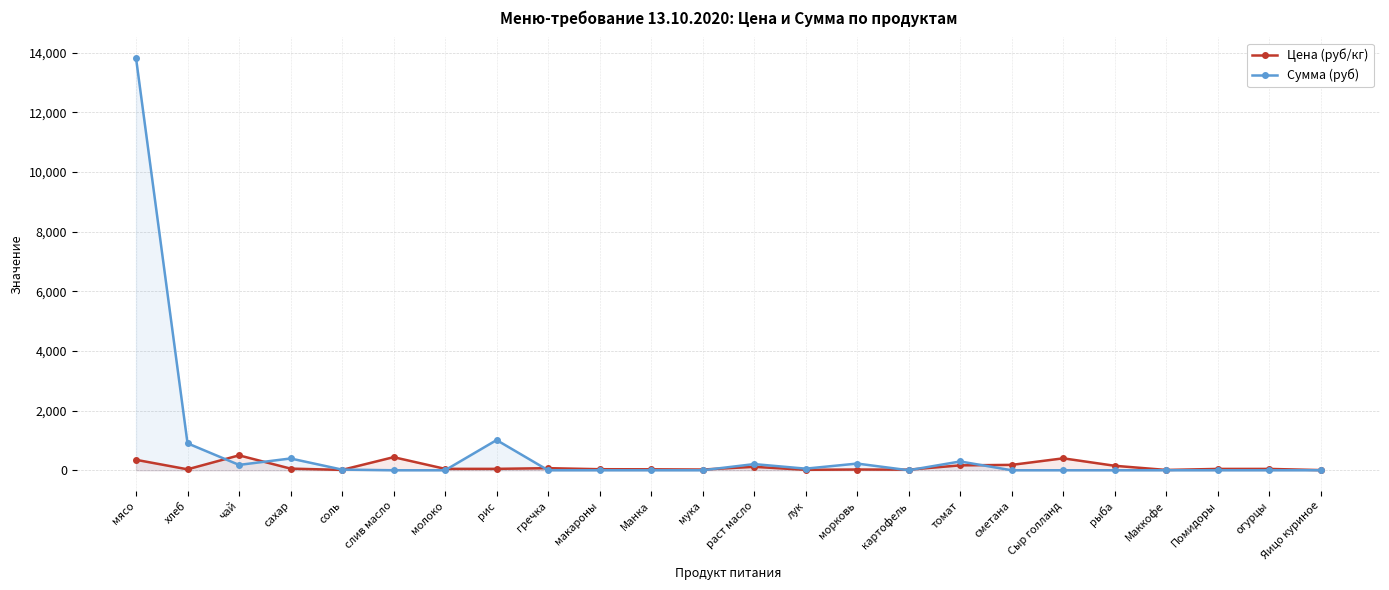

Reading left to right, transcribe all the data shown in this chart.

Цена (руб/кг): мясо=350.0	хлеб=31.4	чай=500.0	сахар=55.0	соль=12.0	слив масло=438.9	молоко=47.0	рис=47.0	гречка=70.0	макароны=35.0	Манка=32.0	мука=24.0	раст масло=115.0	лук=15.0	морковь=25.0	картофель=20.0	томат=164.3	сметана=180.0	Сыр голланд=400.0	рыба=150.0	Маккофе=10.0	Помидоры=45.0	огурцы=45.0	Яицо куриное=5.5
Сумма (руб): мясо=13821.5	хлеб=902.7	чай=179.5	сахар=394.9	соль=21.5	слив масло=0.0	молоко=0.0	рис=1012.4	гречка=0.0	макароны=0.0	Манка=0.0	мука=0.0	раст масло=206.4	лук=53.9	морковь=224.4	картофель=0.0	томат=294.9	сметана=0.0	Сыр голланд=0.0	рыба=0.0	Маккофе=0.0	Помидоры=0.0	огурцы=0.0	Яицо куриное=0.0